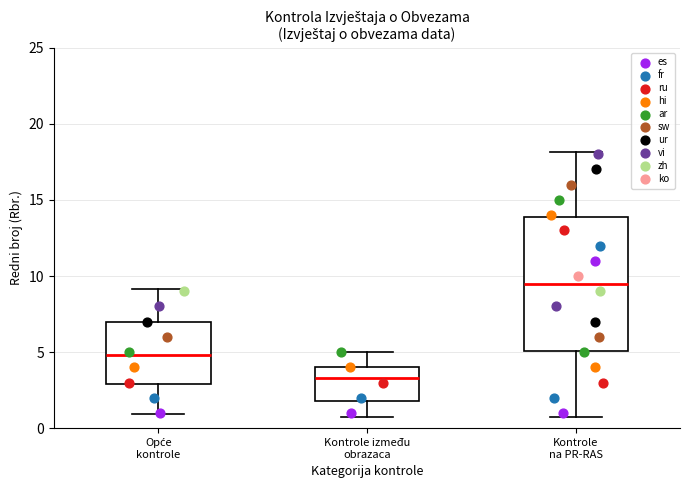

Which box's median line is the highest?

Kontrole na PR-RAS